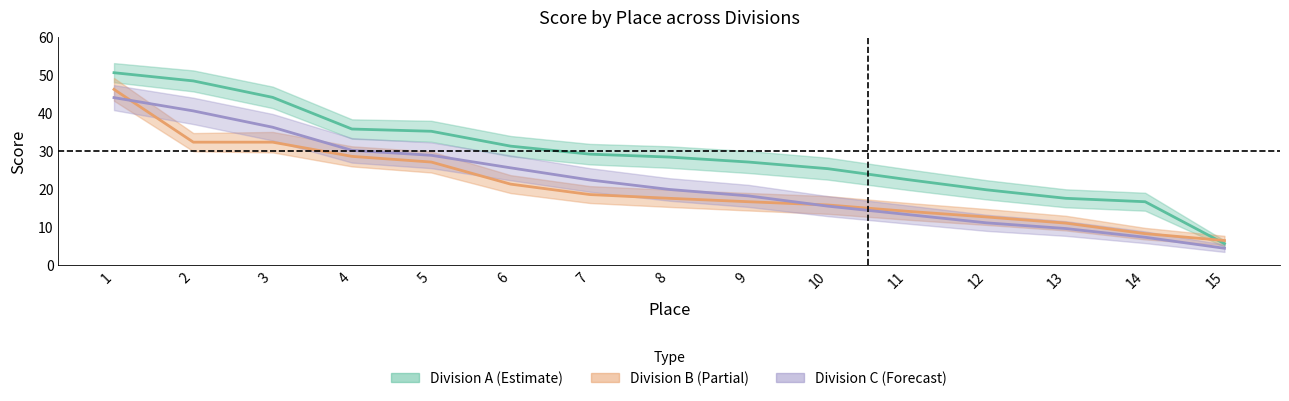

What are all the series names shown in the legend?

Division A, Division B, Division C